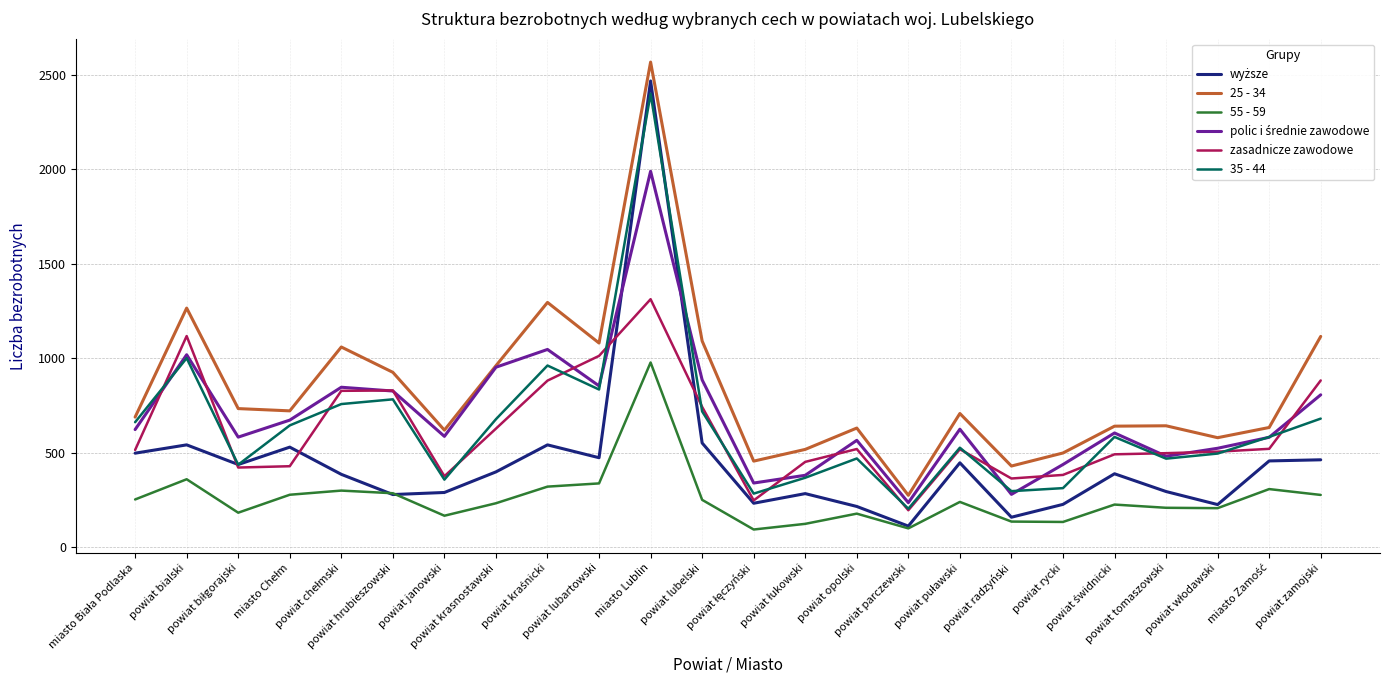

What is the highest value of the 25 - 34 series?

2567